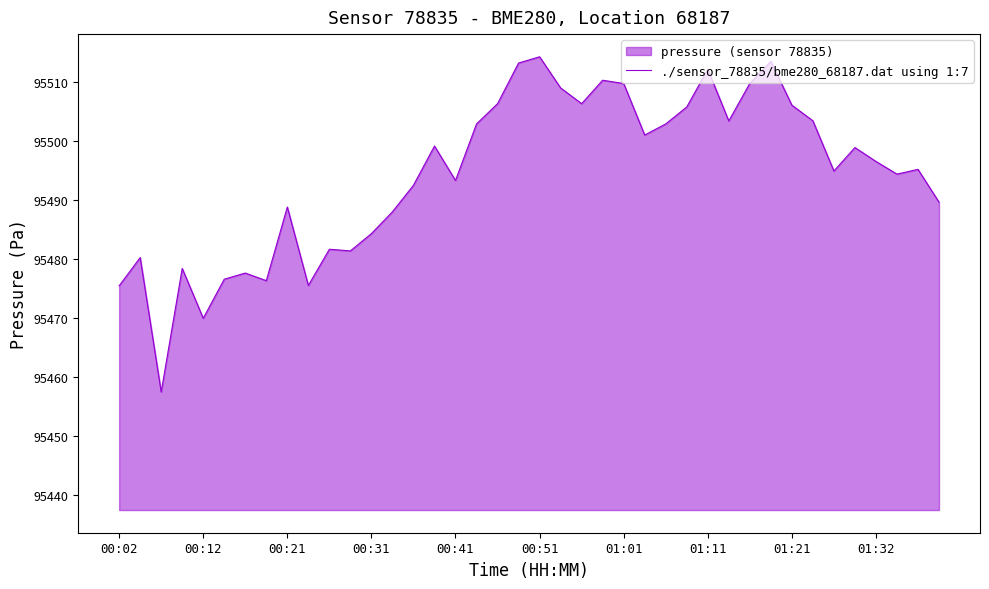

What is the smallest value displayed?

95457.5